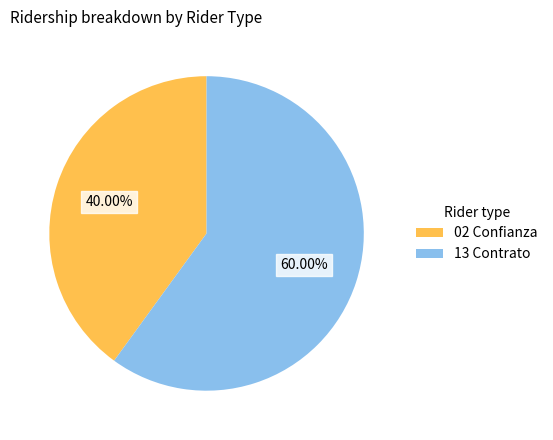

How many segments does this pie chart have?

2